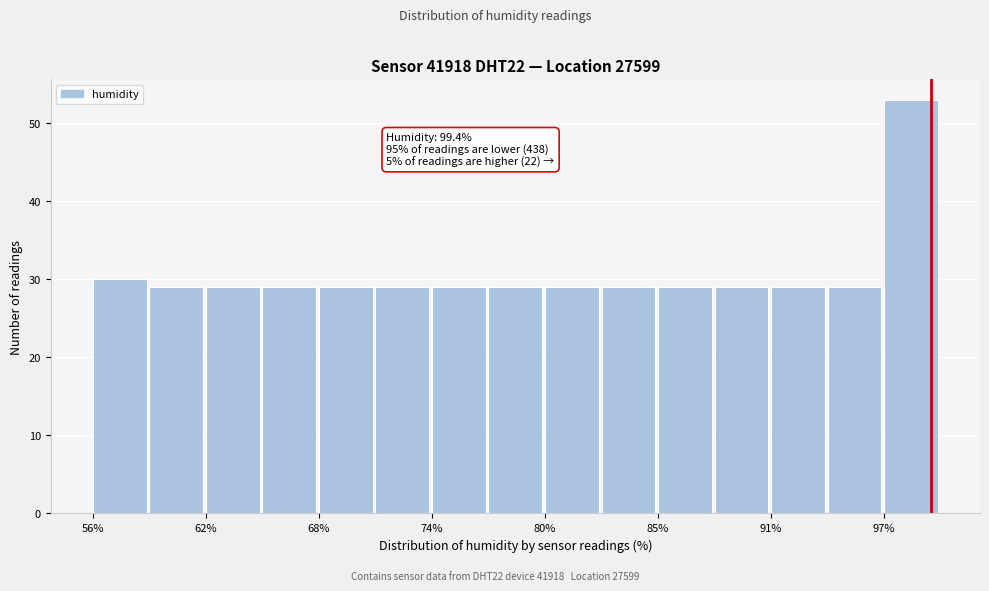

Read against the x-axis, roughly where is the centre of the tallest bar?

98